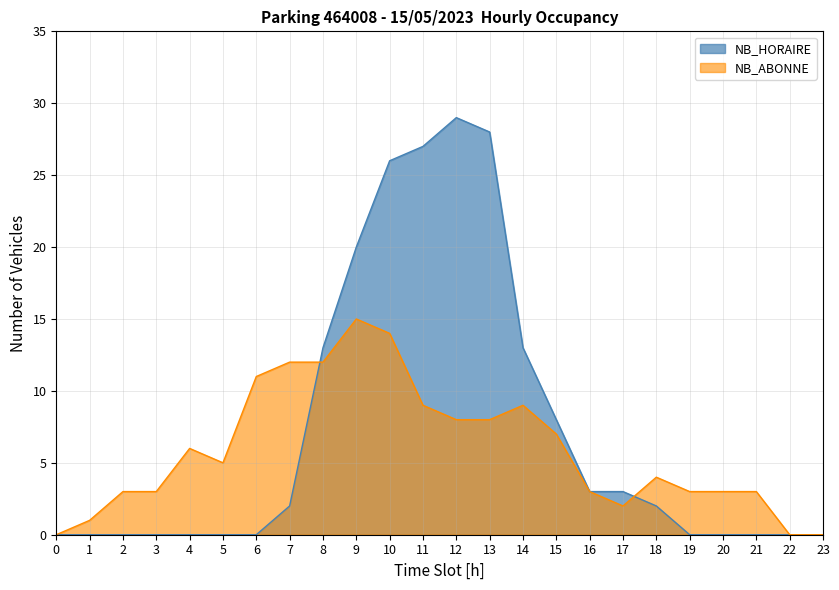

At 16, list the series in order from largest to smallest.

NB_HORAIRE, NB_ABONNE